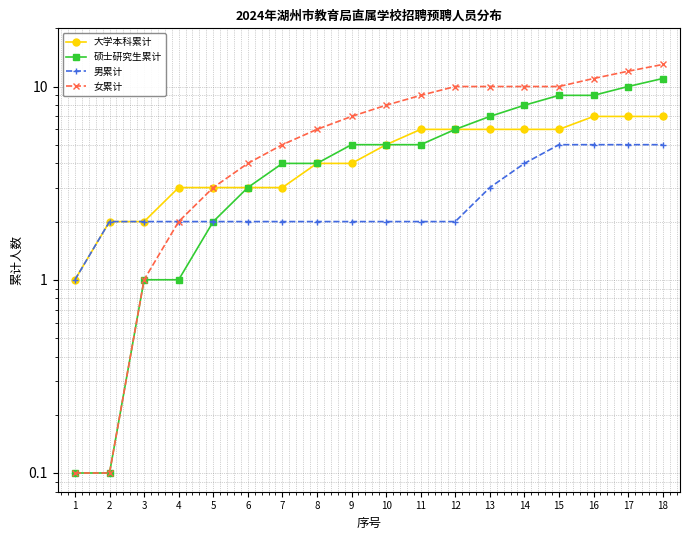

Rank the series by their maximum value, from lowest to highest.

男累计, 大学本科累计, 硕士研究生累计, 女累计